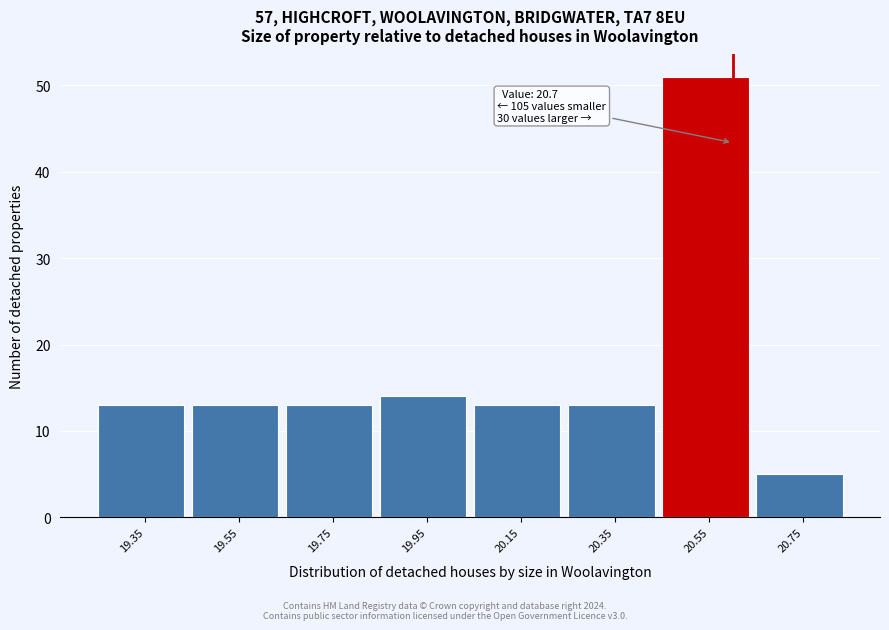

Reading left to right, extract all data points from this chart.

19.35=13	19.55=13	19.75=13	19.95=14	20.15=13	20.35=13	20.55=51	20.75=5